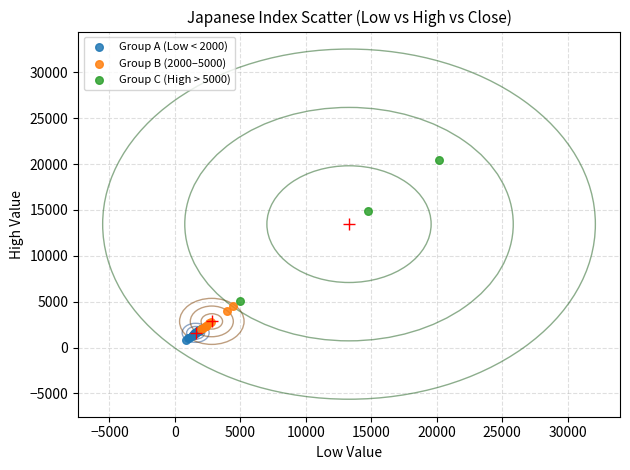

Which series has the widest spread of Y values?

Group C (High > 5000)